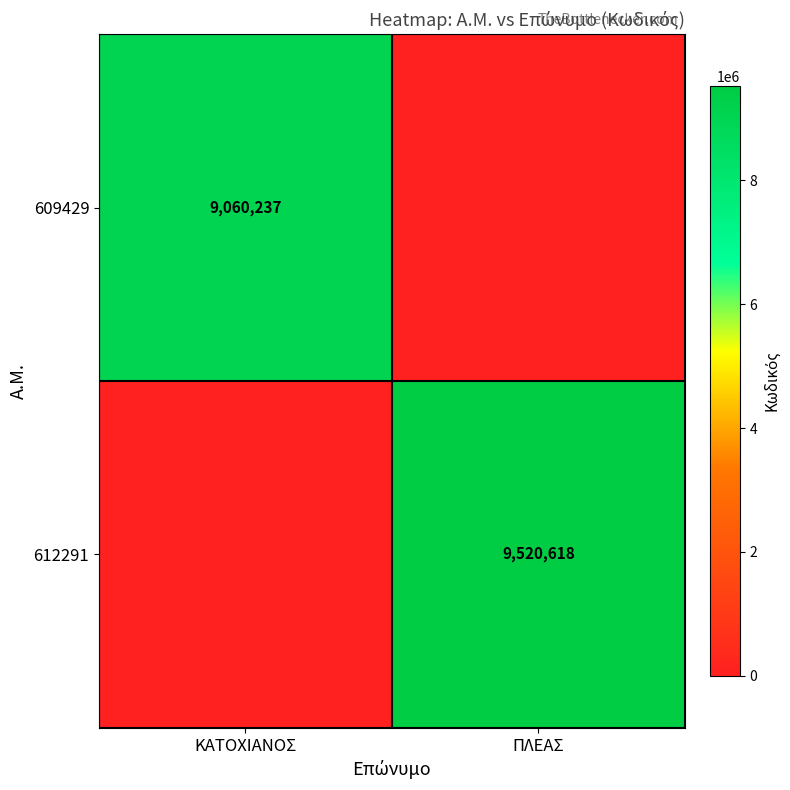

The 609429 series shows 9060237 at ΚΑΤΟΧΙΑΝΟΣ. True or false?

True